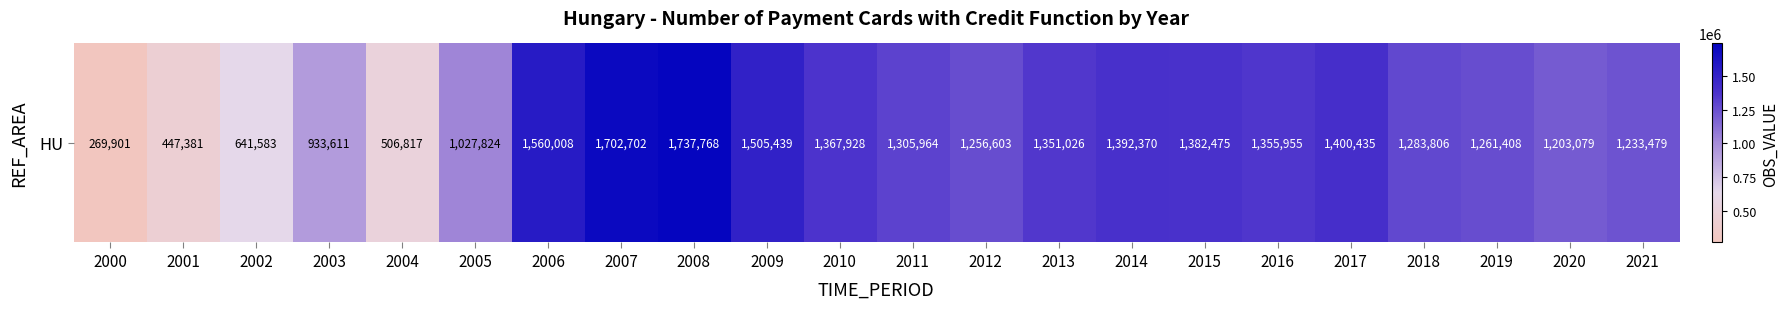

Is it true that the value at 2009 is 958685?

False